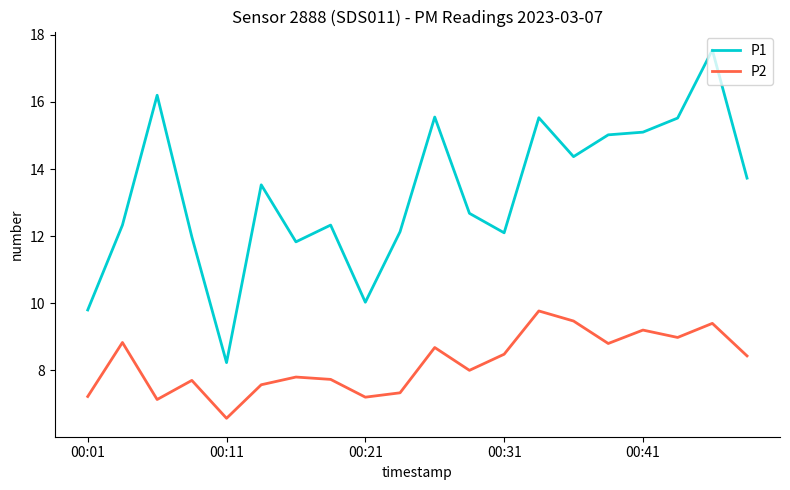

Which series has the largest range (max minus min)?

P1